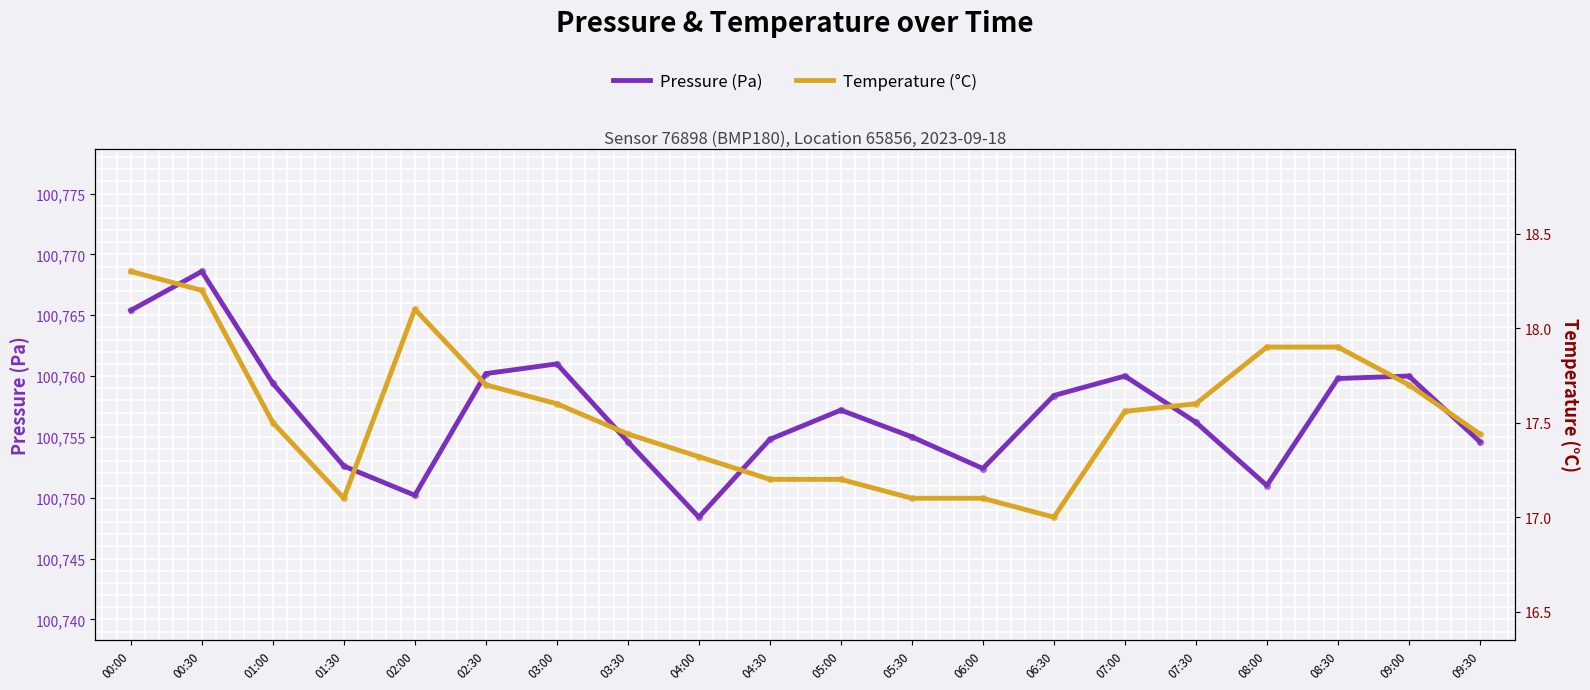

Is the value of temperature at 04:00 greater than the value of pressure at 00:30?

No